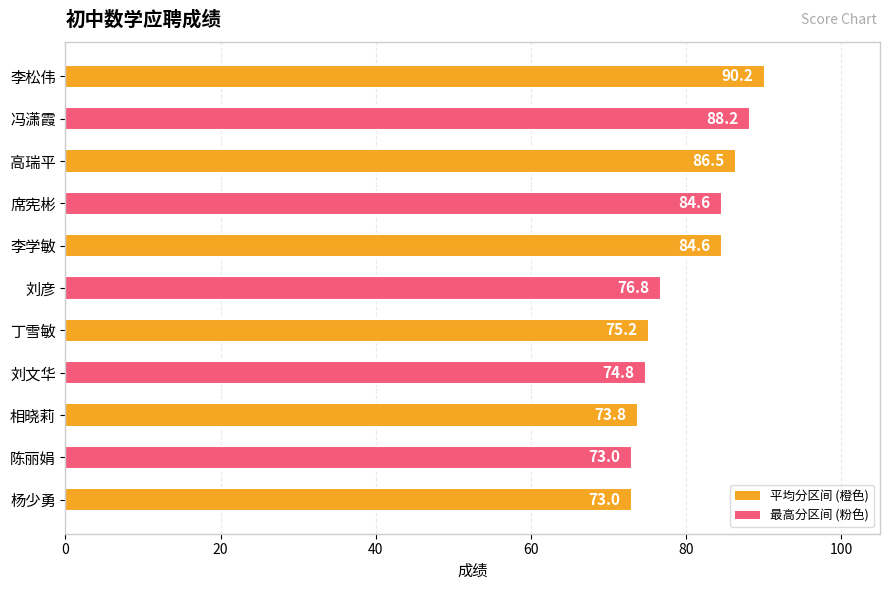

What is the approximate value at 相晓莉?

73.8